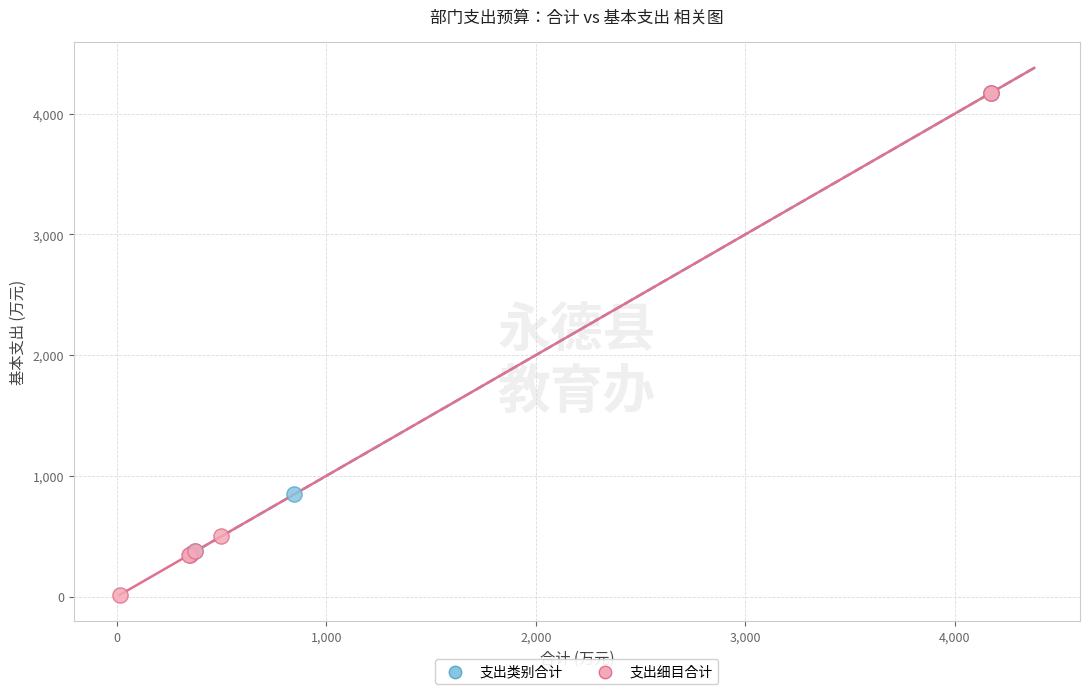

Which series has the largest Y range (max minus min)?

支出细目合计